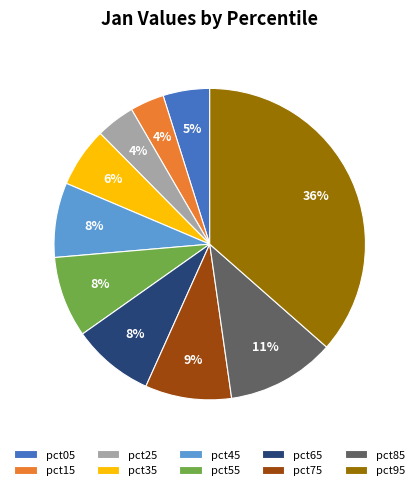

To the nearest percent, what is the average slice percentage?

10%